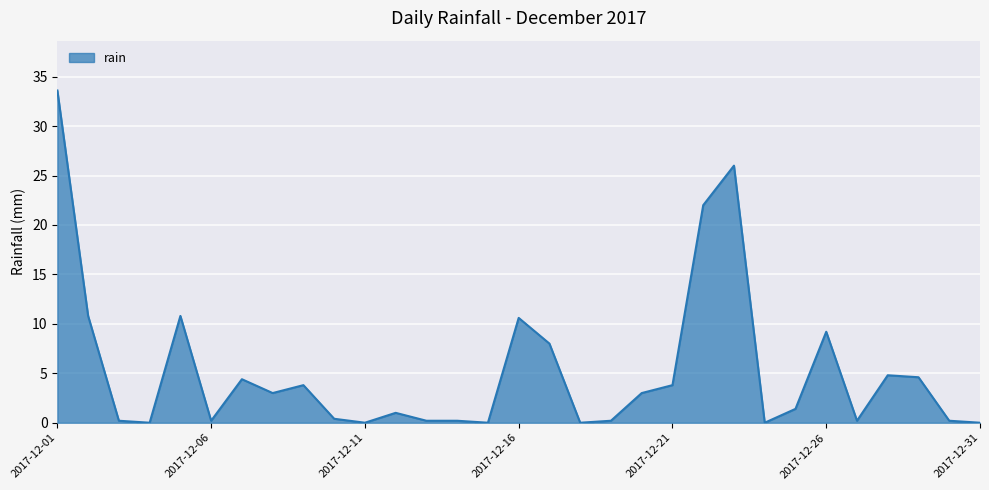

Does the chart have visible grid lines?

Yes